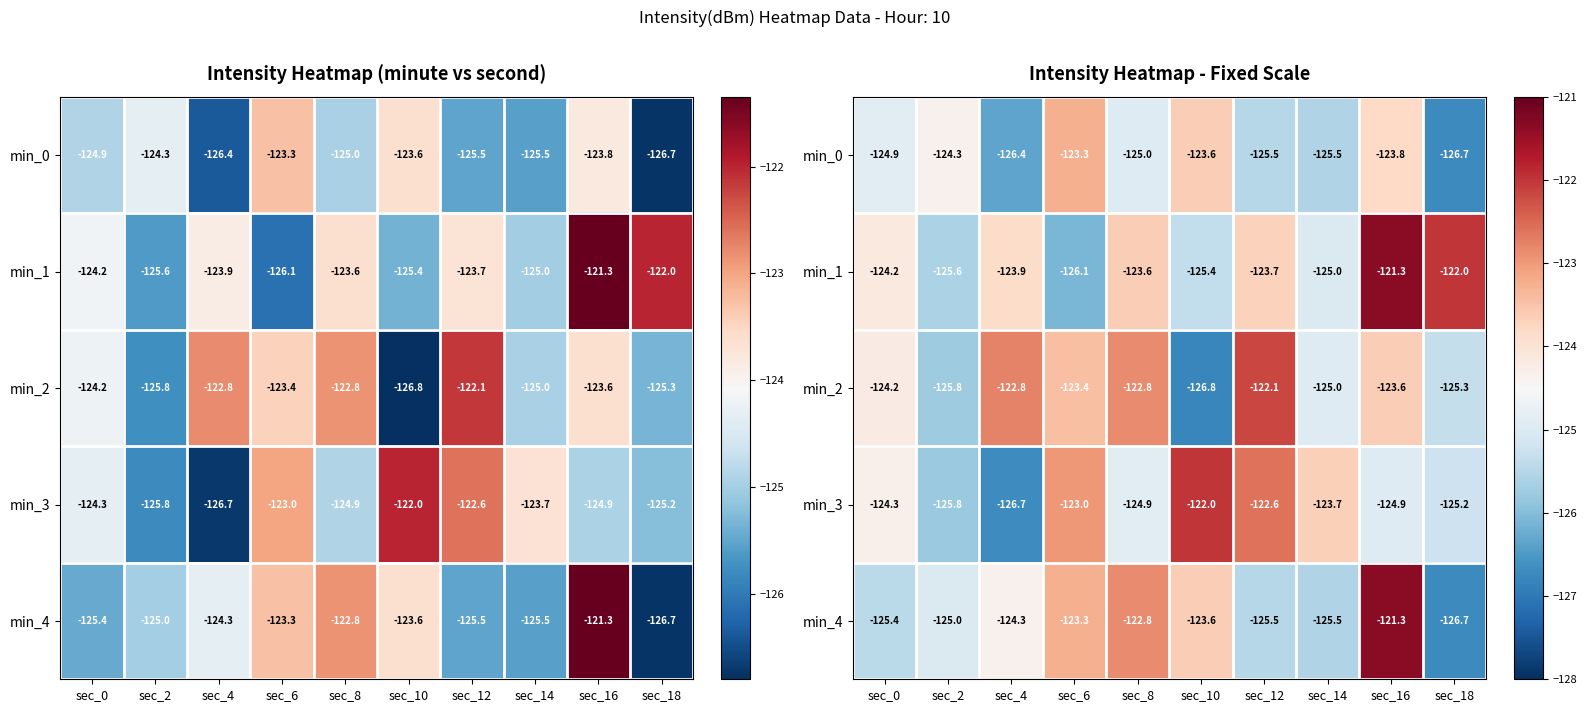

Rank the series at sec_14 from highest to lowest value.

min_3, min_2, min_1, min_0, min_4